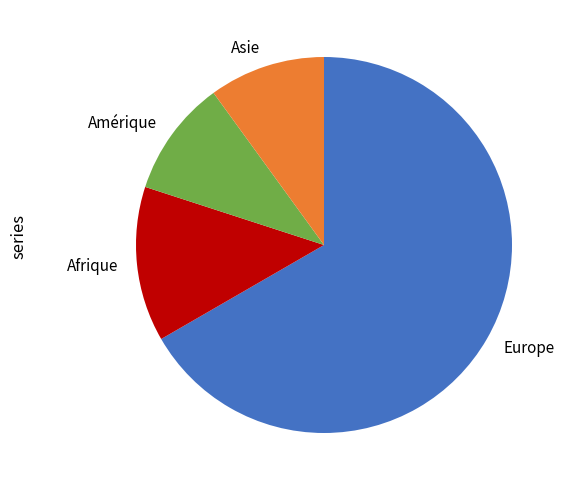

Which has a higher value, Asie or Europe?

Europe